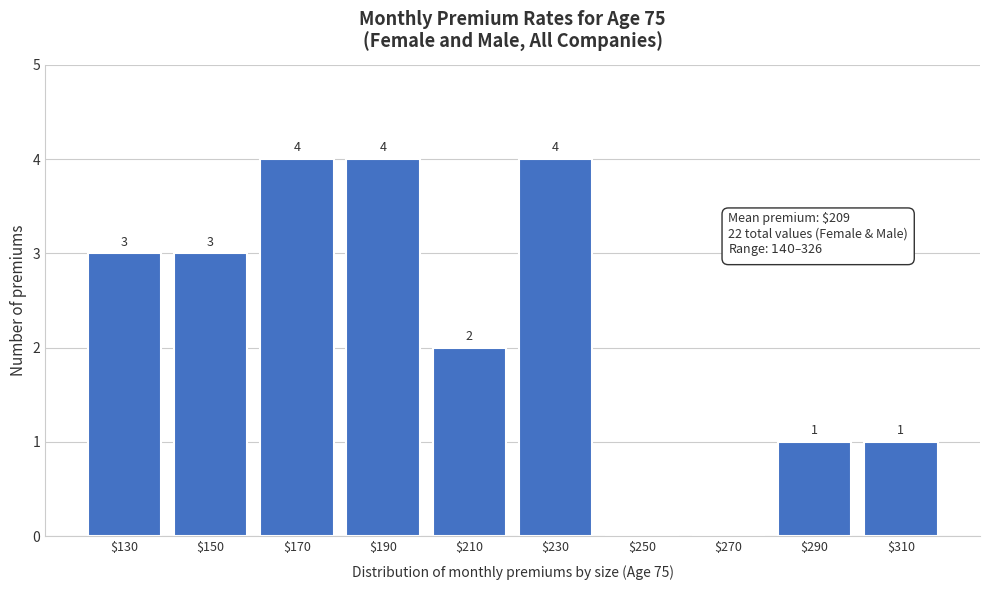

True or false: the data shows 1 at $230.

False